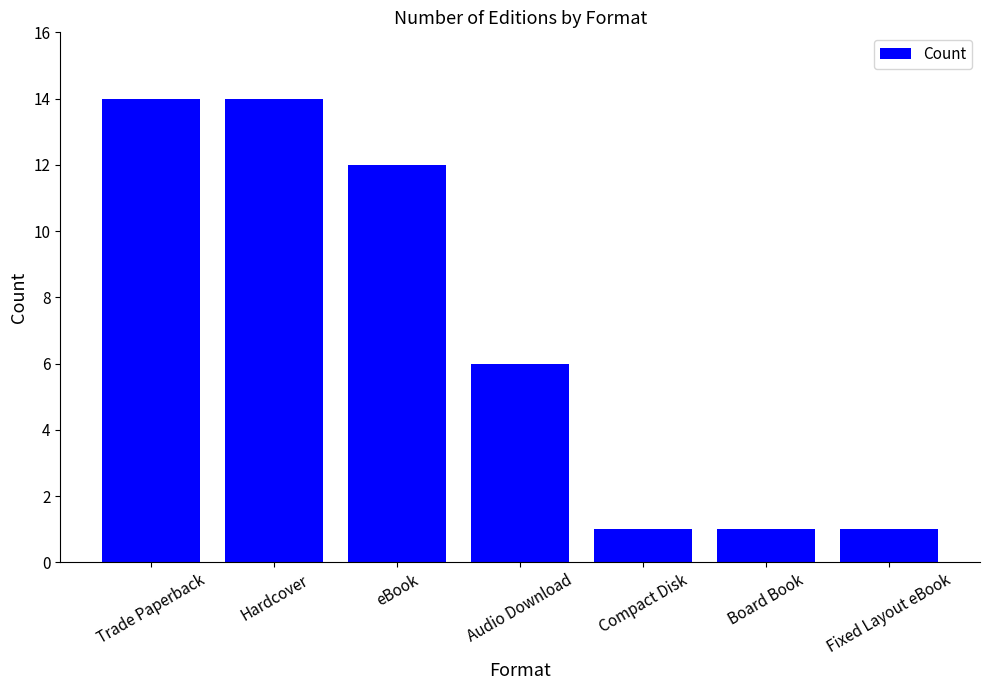

What is the smallest value displayed?

1